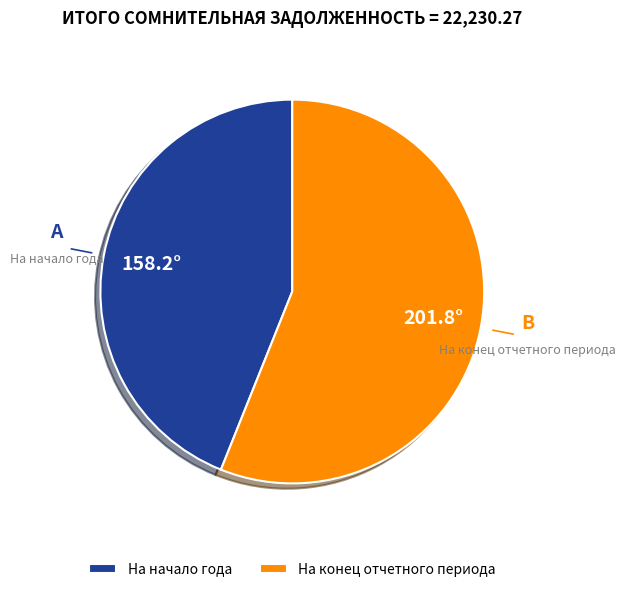

Count the number of slices in the pie.

2